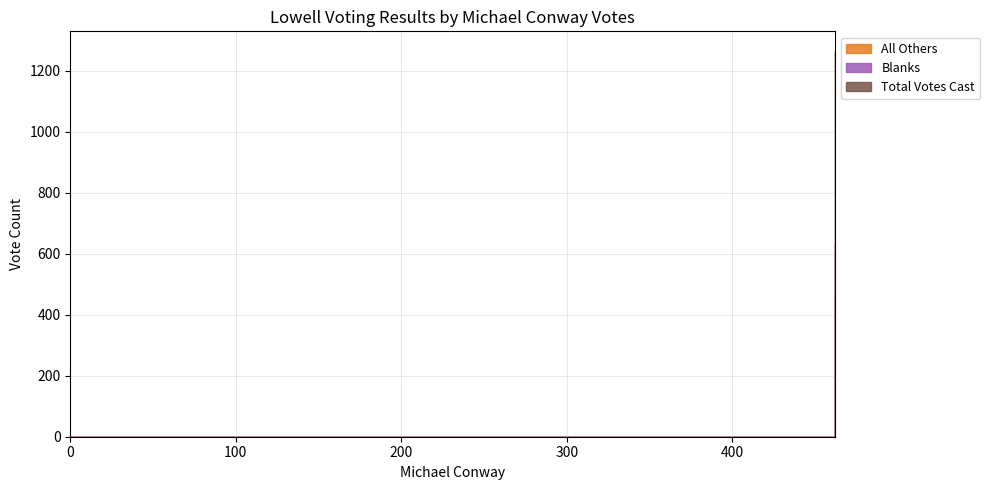

Which series has the largest total across all categories?

Total Votes Cast